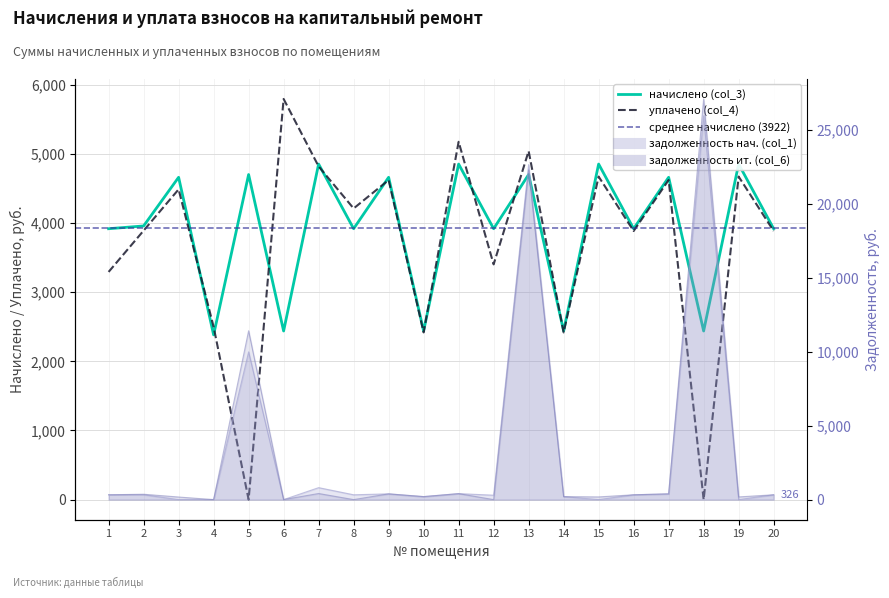

Reading left to right, extract all data points from this chart.

начислено (col_3): 3916.1	3956.0	4659.4	2381.6	4699.3	2437.6	4851.1	3916.1	4659.4	2437.6	4851.1	3916.1	4699.3	2437.6	4851.1	3916.1	4659.4	2437.6	4851.1	3916.1
уплачено (col_4): 3291.6	3888.7	4485.2	2498.8	0.0	5792.0	4817.0	4209.1	4619.7	2416.8	5172.8	3400.4	5038.8	2416.8	4669.8	3882.8	4619.7	0.0	4669.8	3882.8
задолженность (col_1): 326.3	329.7	0.0	7.5	9988.6	0.0	808.5	326.3	388.3	203.1	404.3	297.7	22647.4	203.2	0.0	326.3	388.3	25951.1	0.0	326.3
задолженность итог (col_6): 326.3	363.3	174.2	0.0	11416.0	0.0	412.7	0.0	388.3	203.1	404.3	0.0	22288.3	203.1	181.3	326.3	388.3	27089.3	181.3	326.3